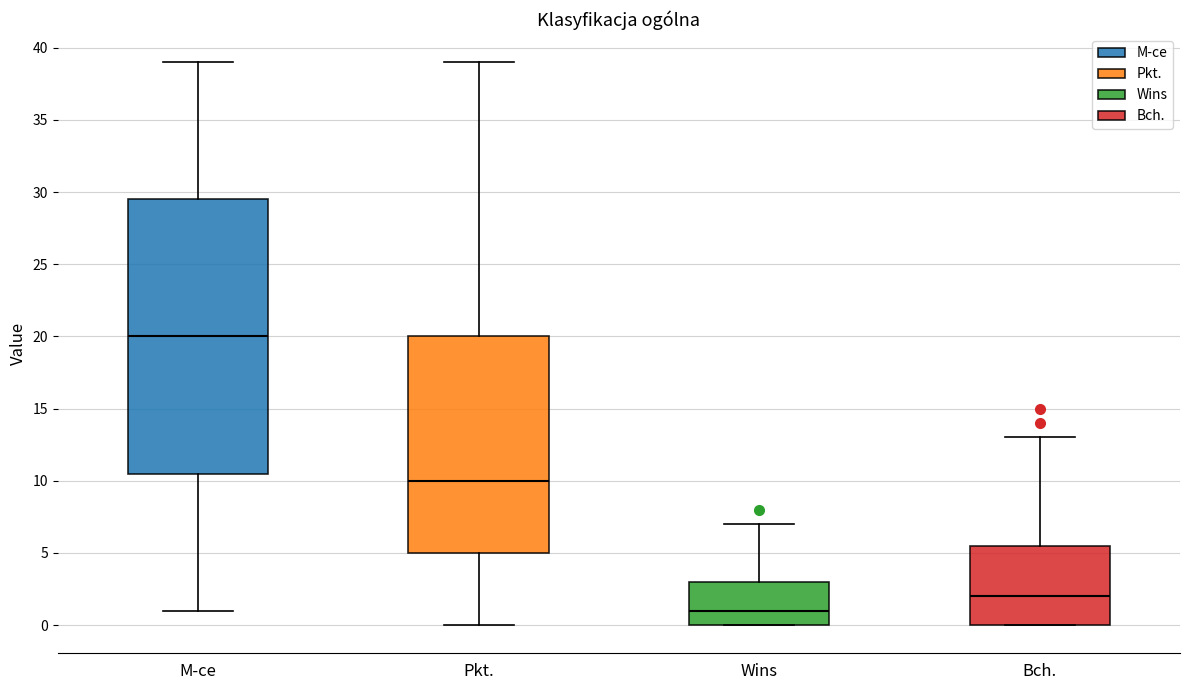

Reading left to right, transcribe this box plot: for each box, give where its median line is, the range the box spans, and where its two whiskers end, as read against the y-axis. The values are not printed on the chart, so give them approximately, as read against the axis.

M-ce: median 20.0, box 10.5 to 29.5, whiskers 1.0 to 39.0
Pkt.: median 10.0, box 5.0 to 20.0, whiskers 0.0 to 39.0
Wins: median 1.0, box 0.0 to 3.0, whiskers 0.0 to 7.0
Bch.: median 2.0, box 0.0 to 5.5, whiskers 0.0 to 13.0